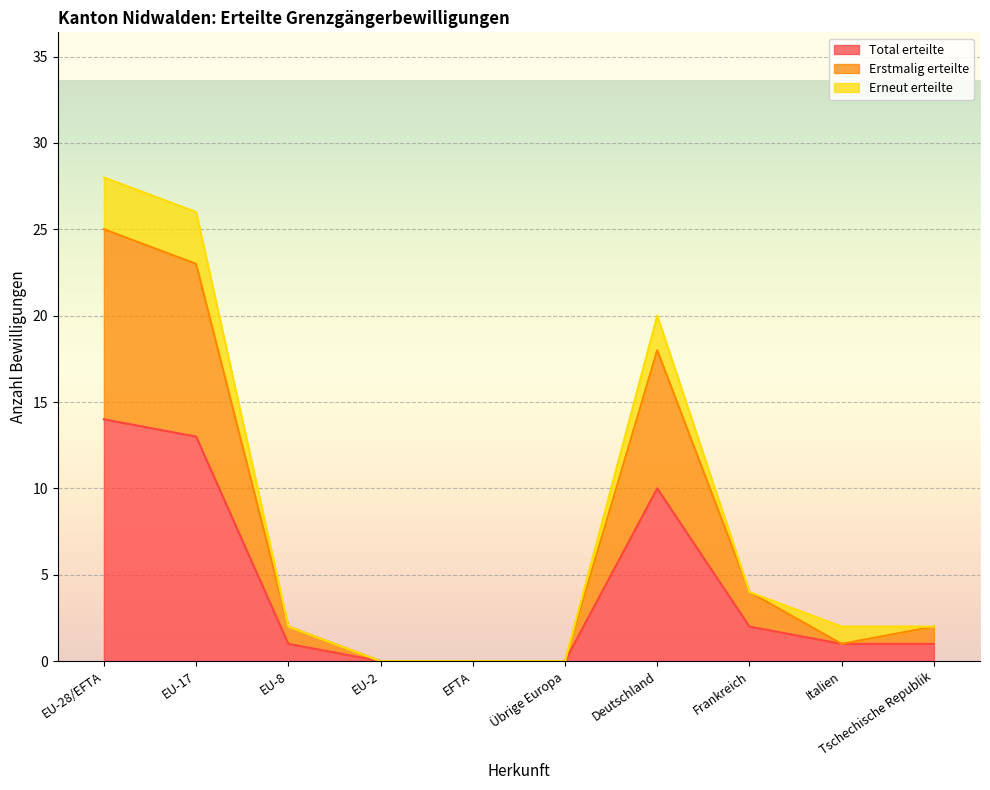

What is the value of the Erstmalig erteilte point at the 9th from the left?

1